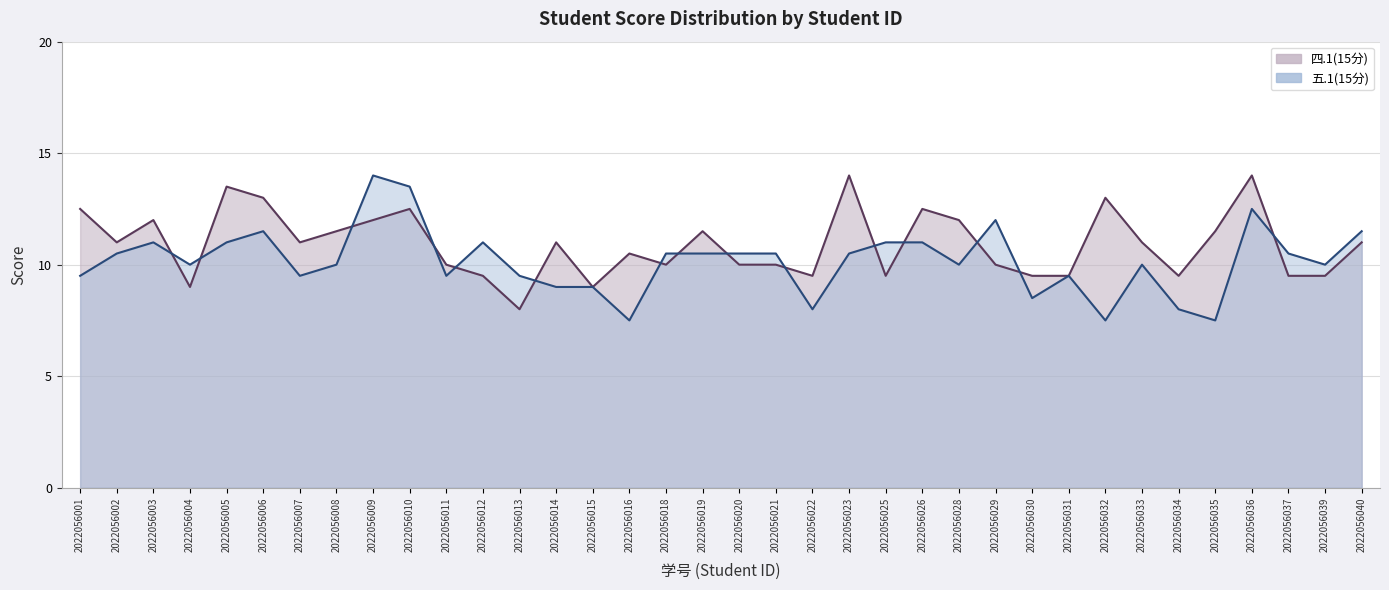

Where is 五.1(15分) nearest to the value 10?

2022056004